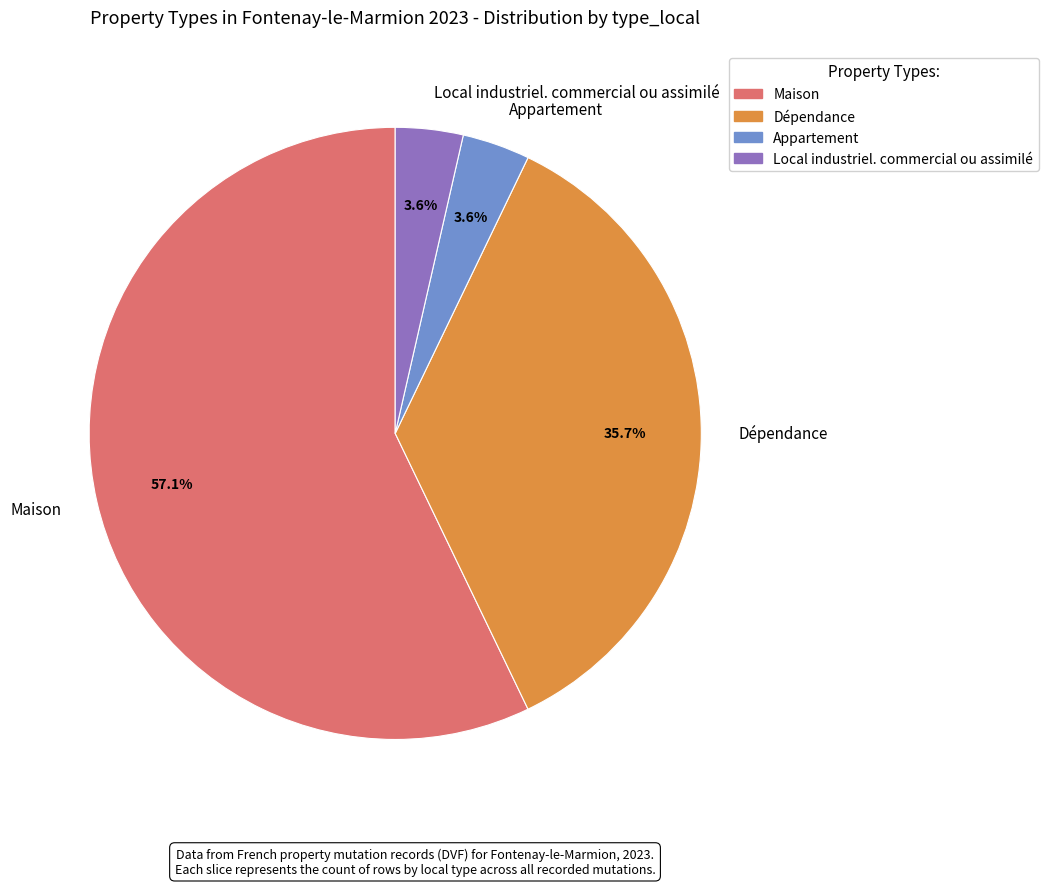

How many segments does this pie chart have?

4